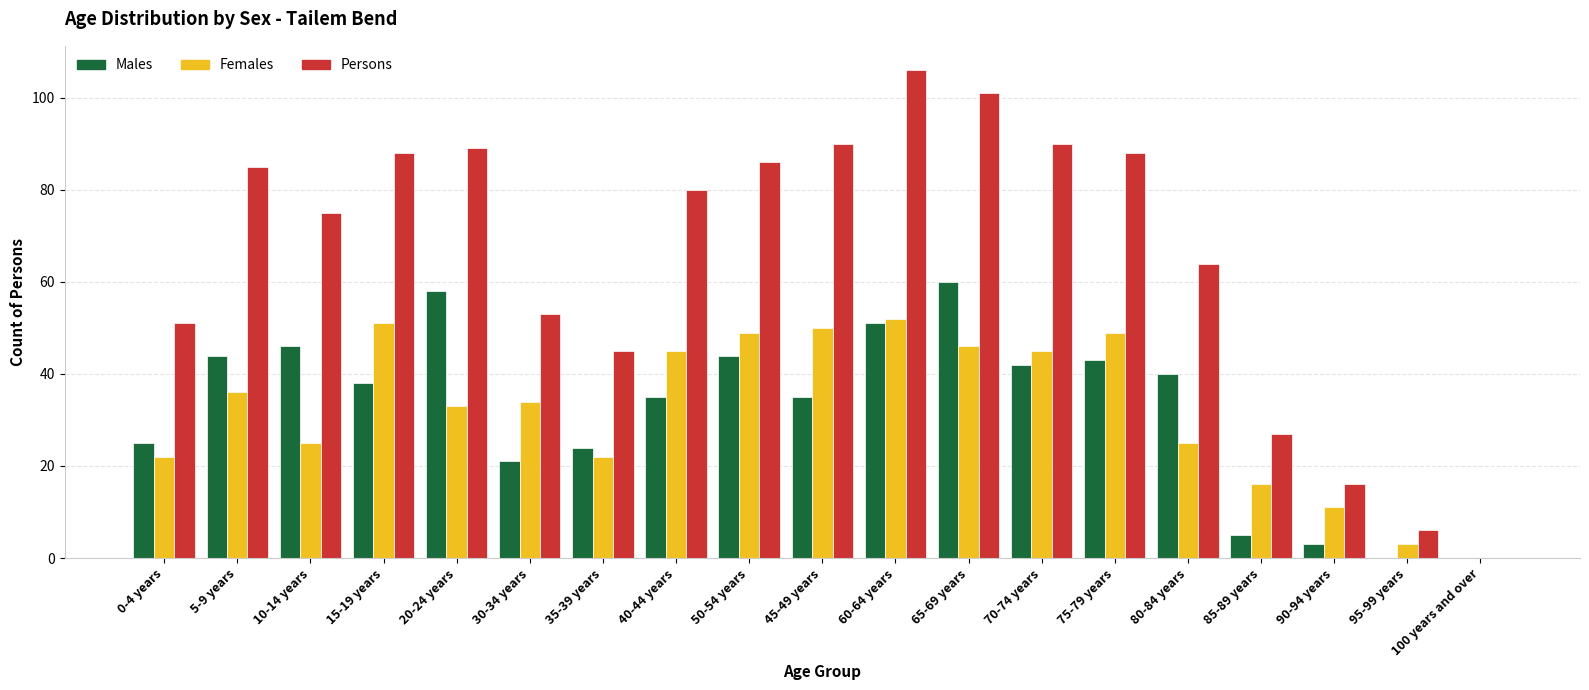

Which series has the largest total across all categories?

Persons